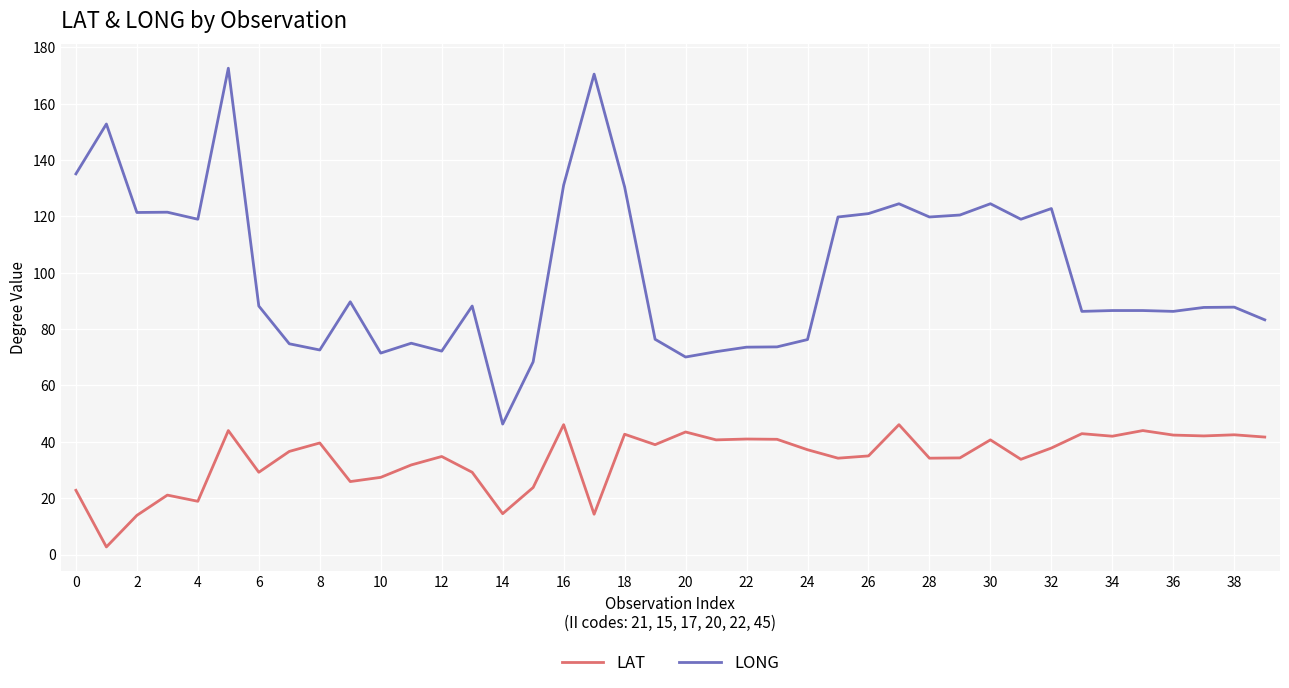

True or false: LONG and LAT intersect in this chart.

False